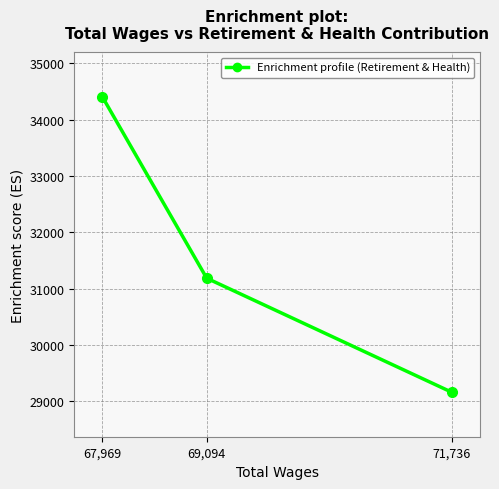

Which label corresponds to the smallest value in the chart?

71,736